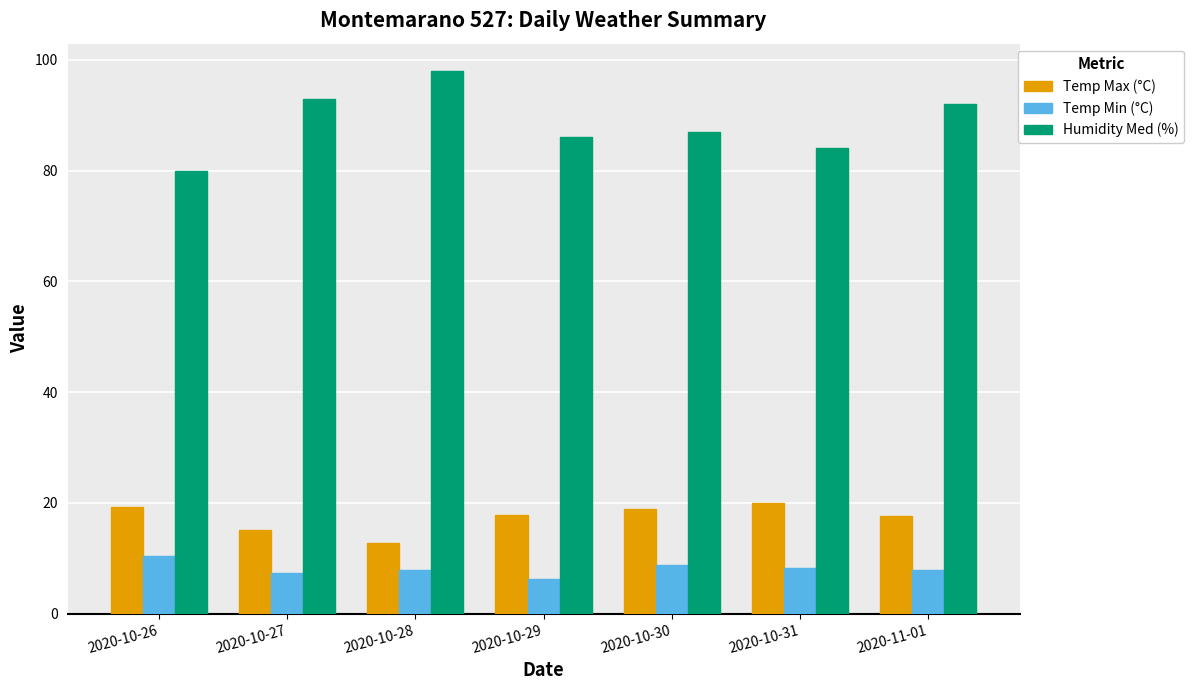

At which label does Humidity Med (%) first exceed 87?

2020-10-27